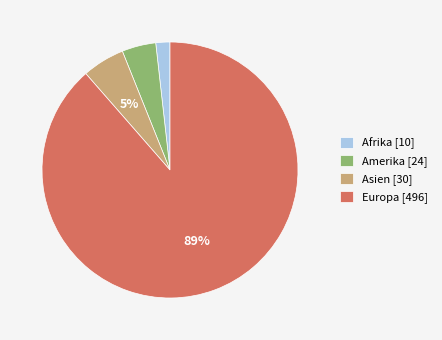

How many segments does this pie chart have?

4